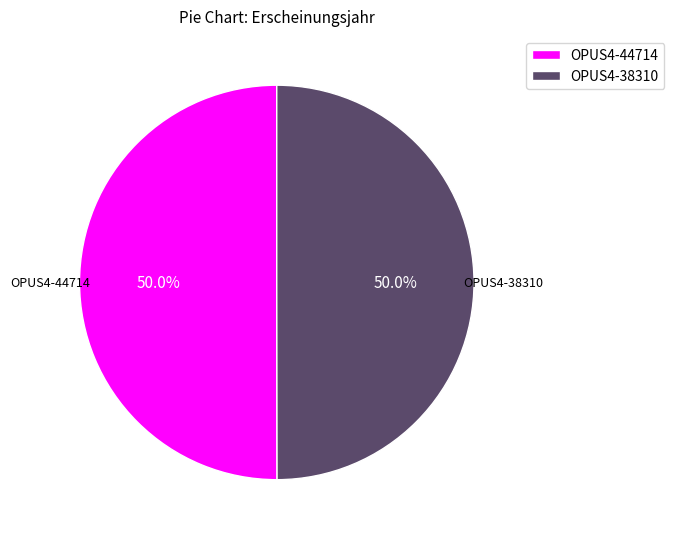

How many segments does this pie chart have?

2